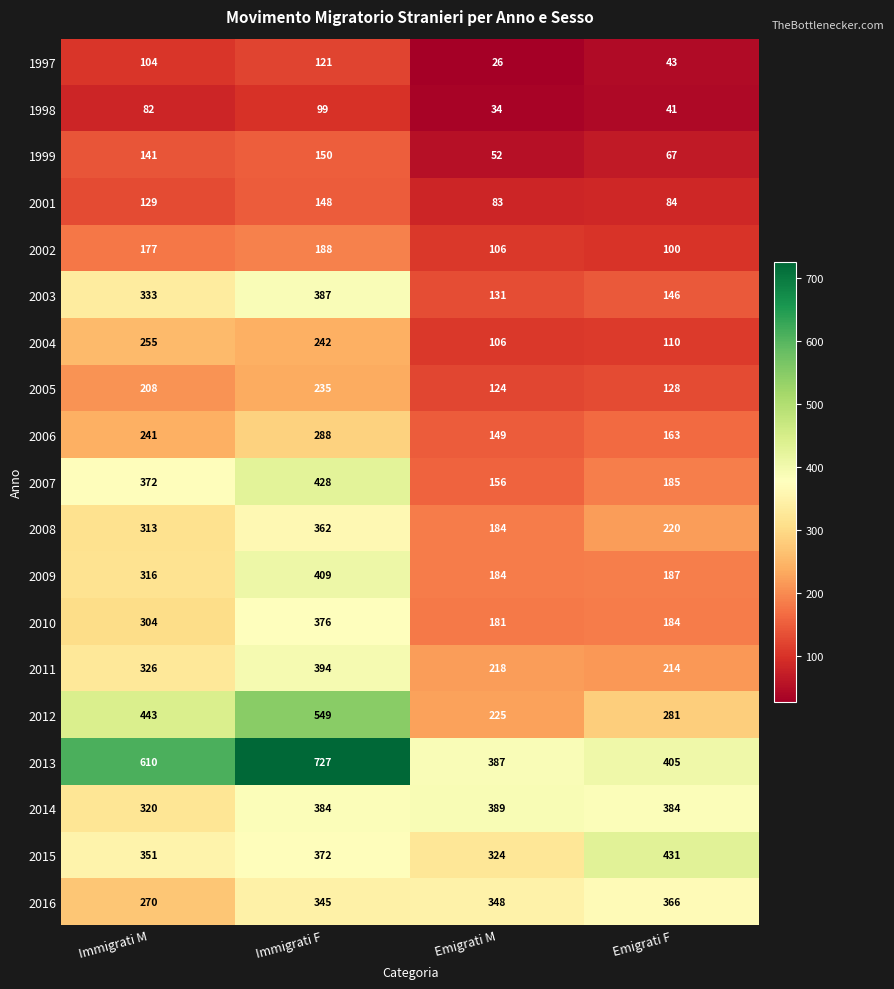

List the series in order of their peak value, lowest first.

1998, 1997, 2001, 1999, 2002, 2005, 2004, 2006, 2008, 2016, 2010, 2003, 2014, 2011, 2009, 2007, 2015, 2012, 2013